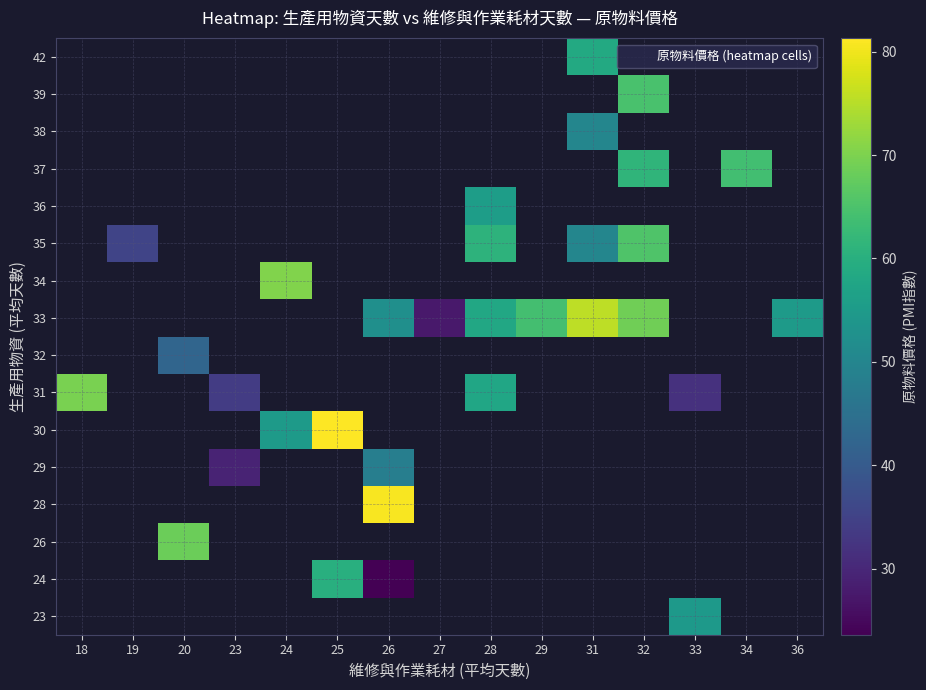

How many values in 38 are above zero?

1